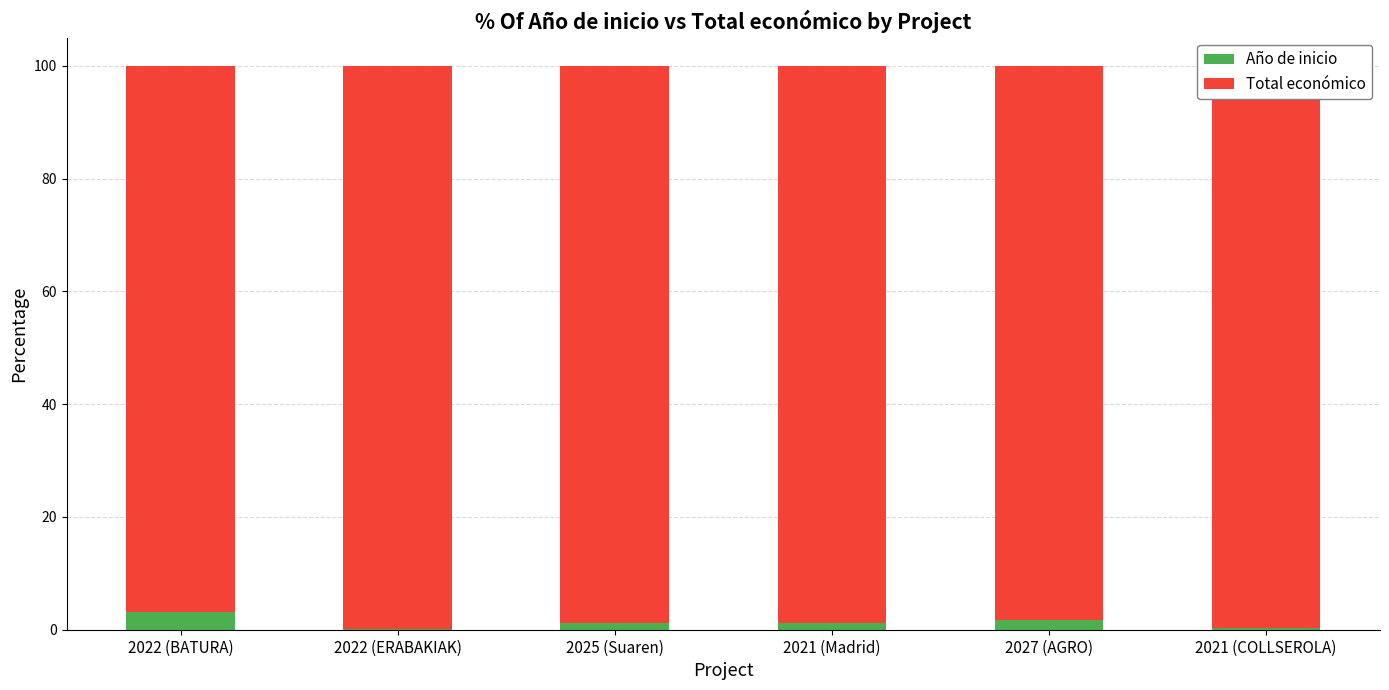

The Año de inicio series shows 0.2 at 2022 (ERABAKIAK). True or false?

True